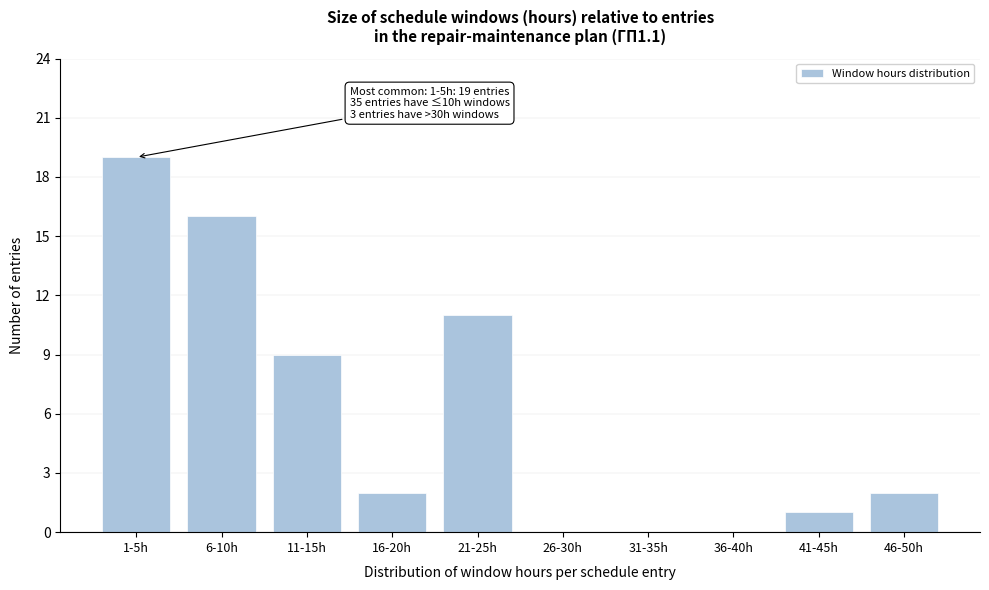

Reading left to right, what are all the values shown in this chart?

1-5h=19	6-10h=16	11-15h=9	16-20h=2	21-25h=11	26-30h=0	31-35h=0	36-40h=0	41-45h=1	46-50h=2